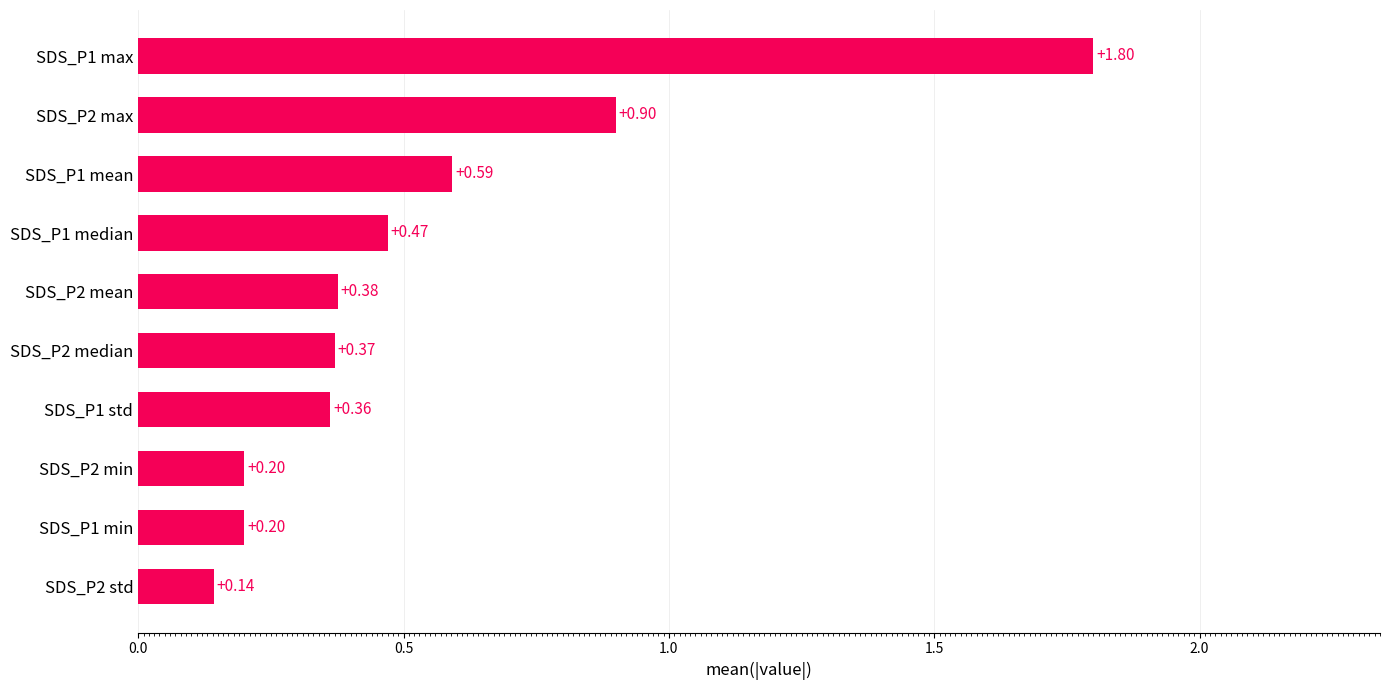

Which label corresponds to the smallest value in the chart?

SDS_P2 std